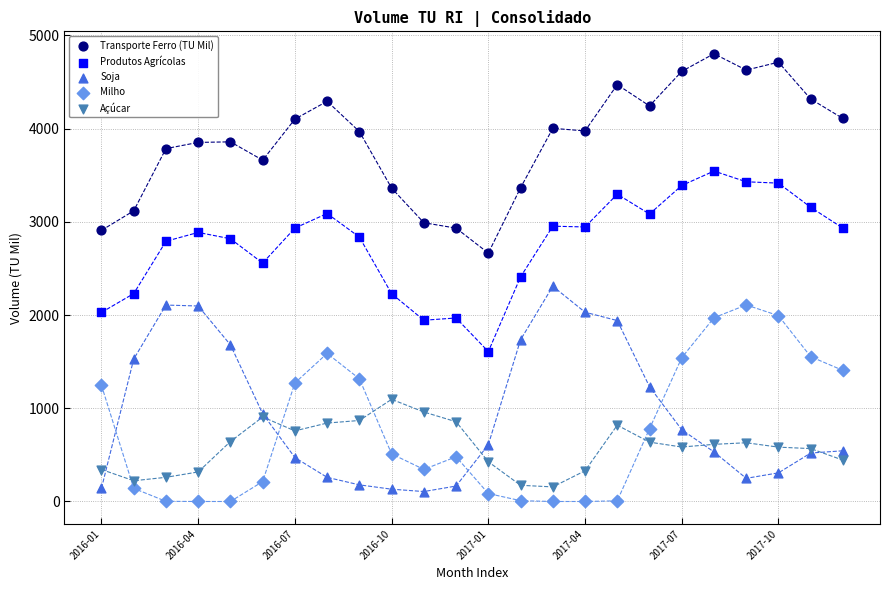

Which series contains the highest Y value?

Transporte Ferro (TU Mil)